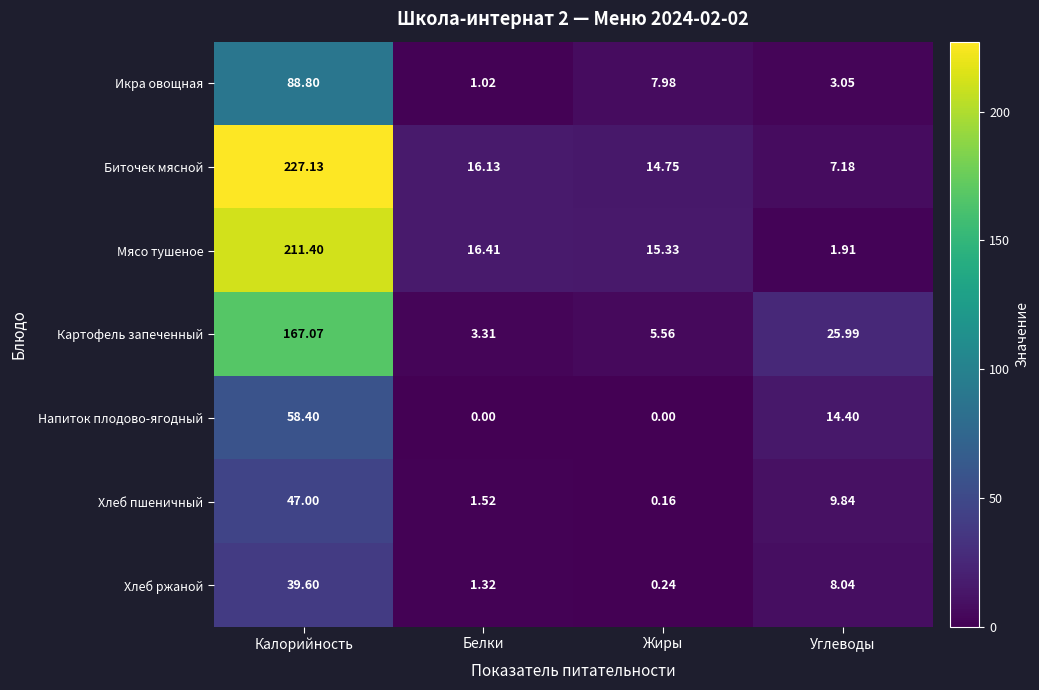

What is the spread (max minus min) of values at Белки?

16.4